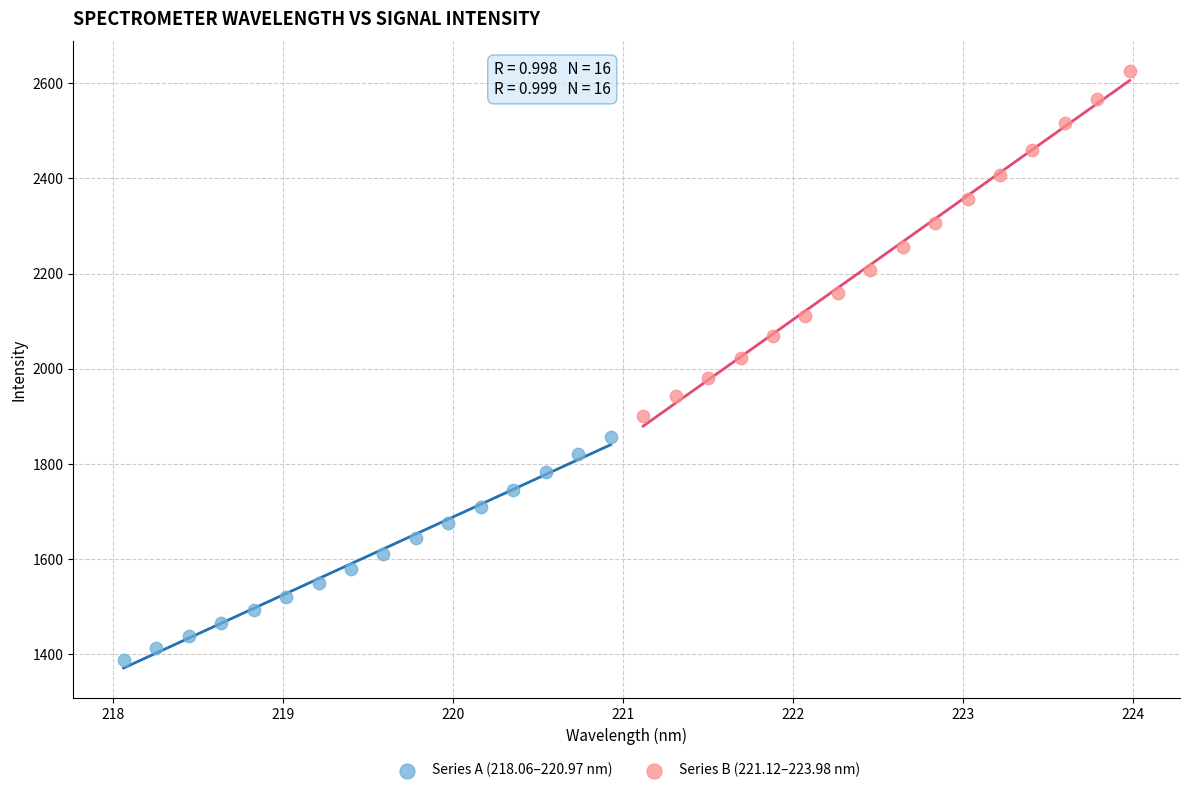

Which series reaches the minimum Y coordinate?

Series A (218.06–220.97 nm)